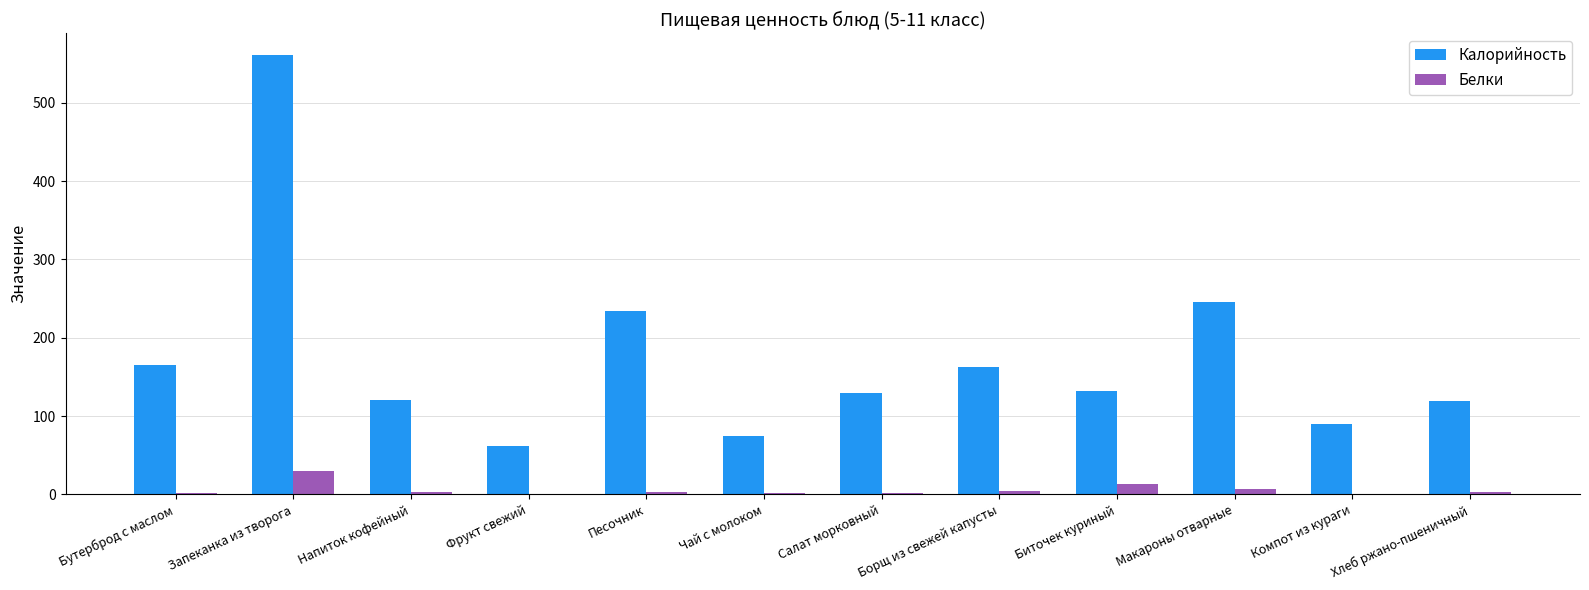

At which label is Калорийность closest to 311?

Макароны отварные